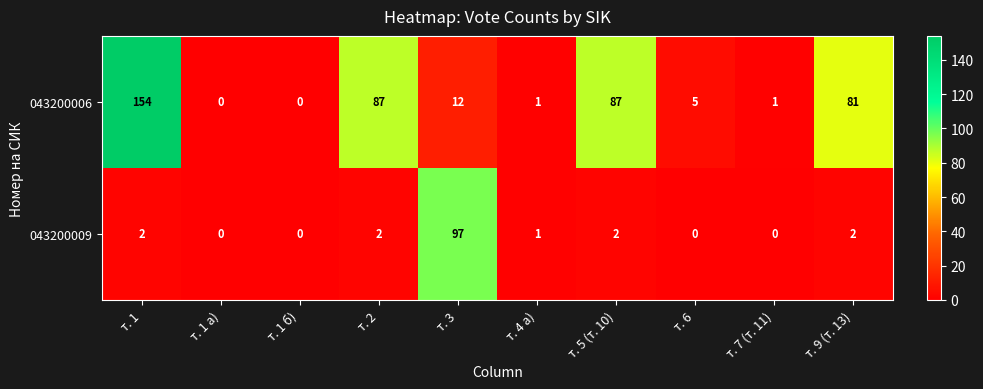

At which label does 043200006 first exceed 12?

т. 1